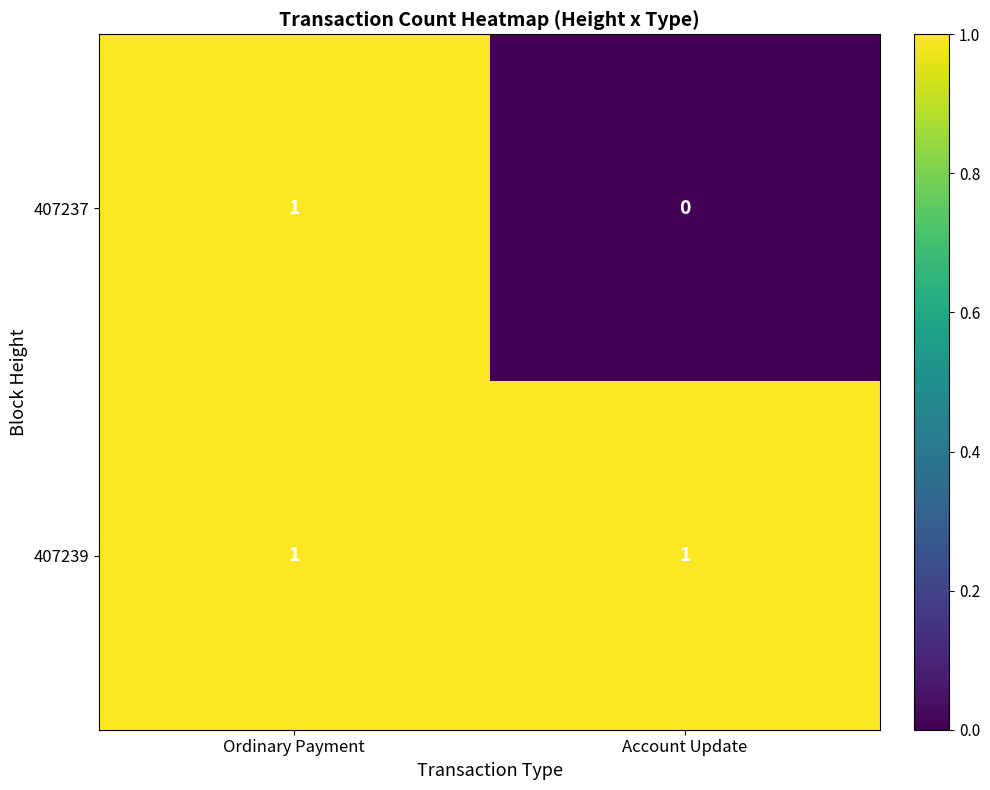

Count the number of categories in the chart.

2